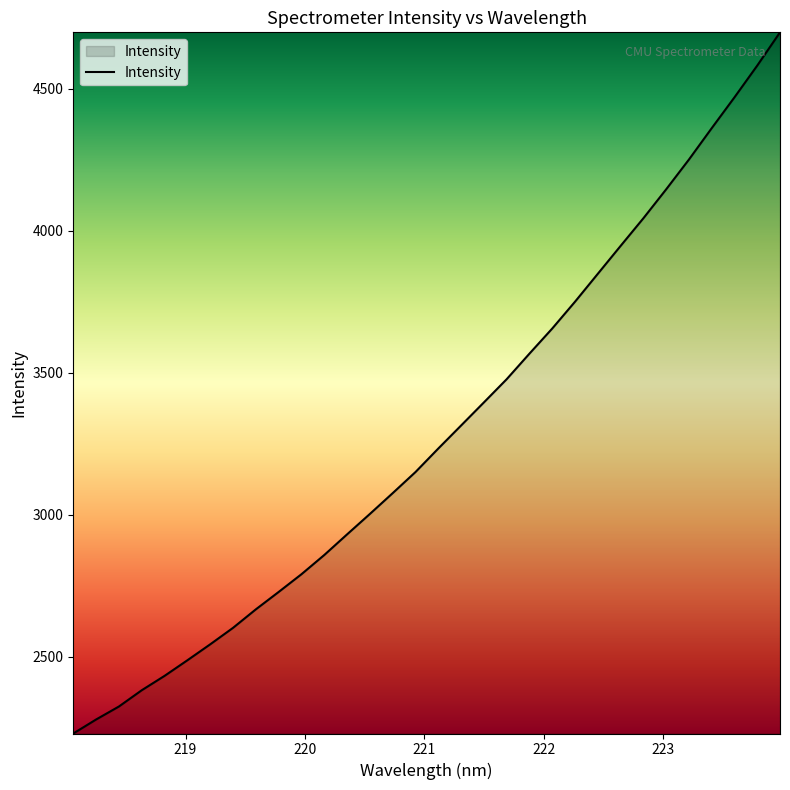

What is the difference between the maximum and minimum values?

2468.3